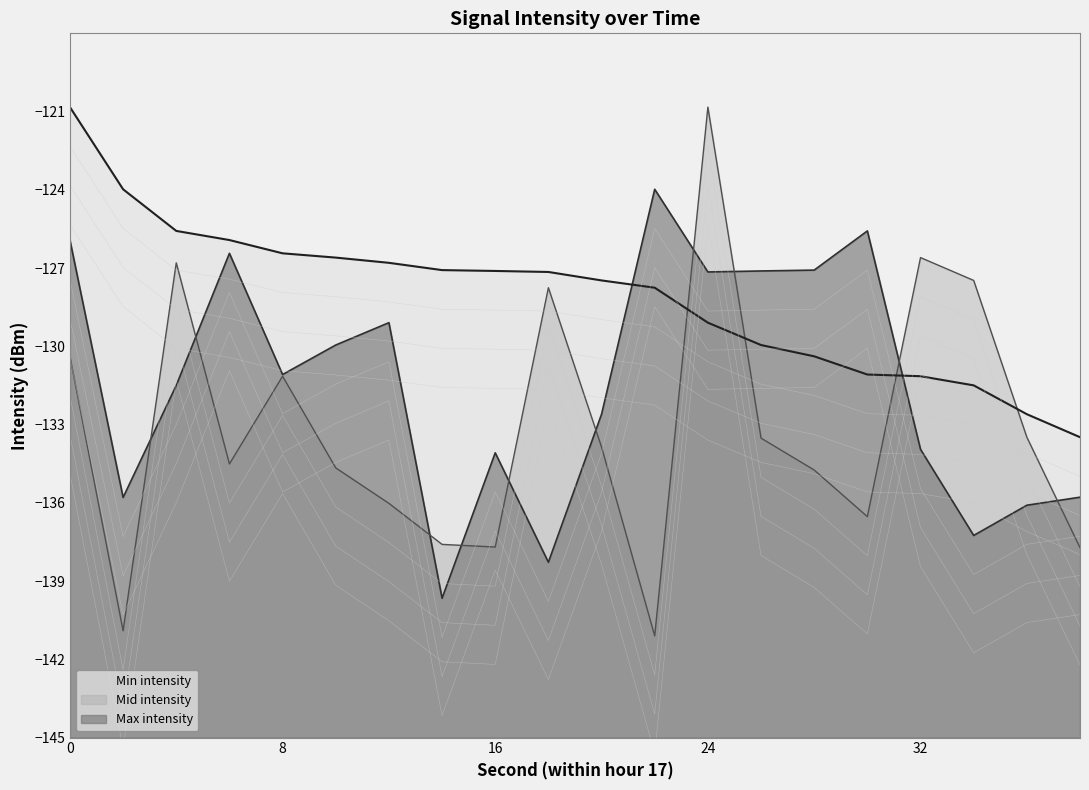

What is the value of the Min intensity point at the 2nd from the left?

-135.8